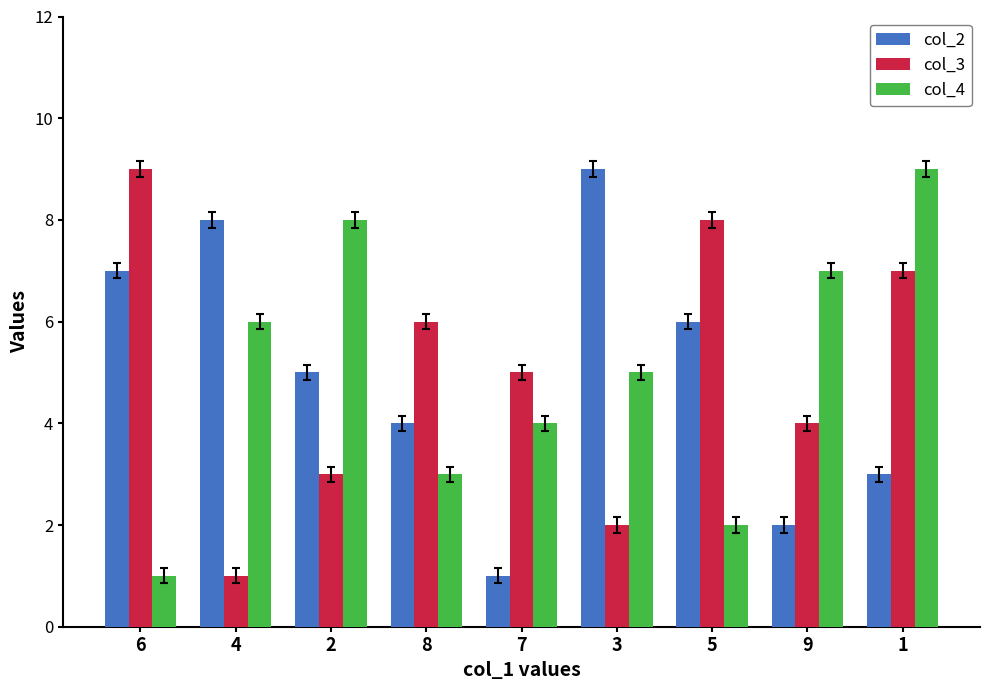

Rank the categories by col_3 value from highest to lowest.

6, 5, 1, 8, 7, 9, 2, 3, 4